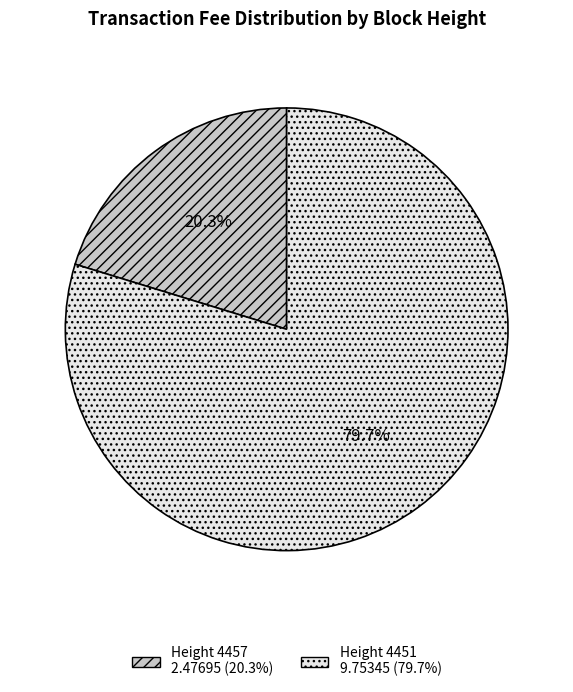

Is there any slice that represents more than half of the pie?

Yes